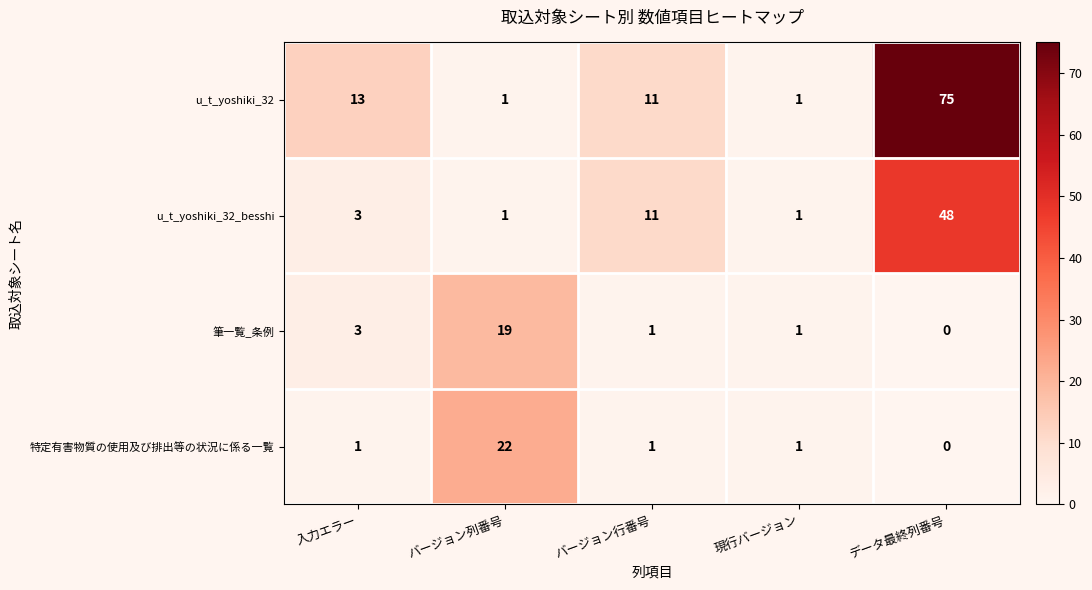

At which label is u_t_yoshiki_32_besshi closest to 24?

バージョン行番号